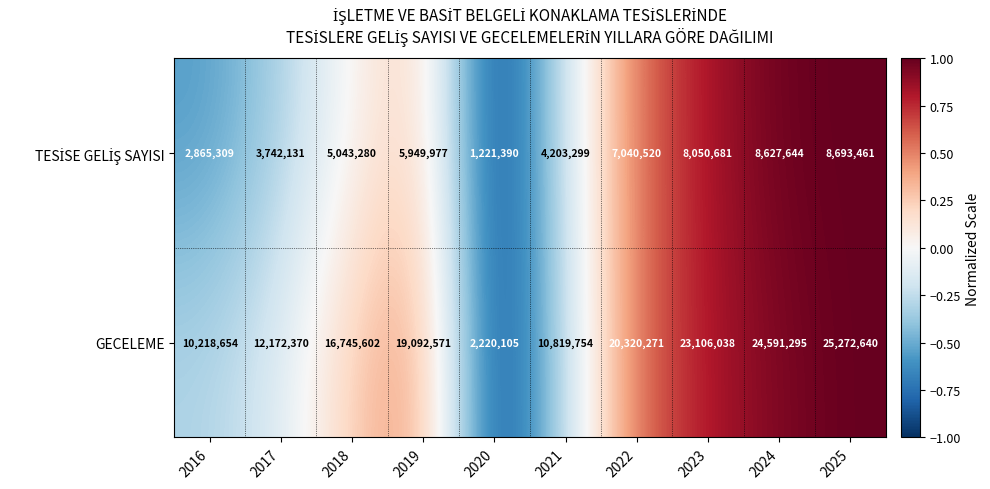

Between 2018 and 2025, which series saw the biggest shift?

GECELEME